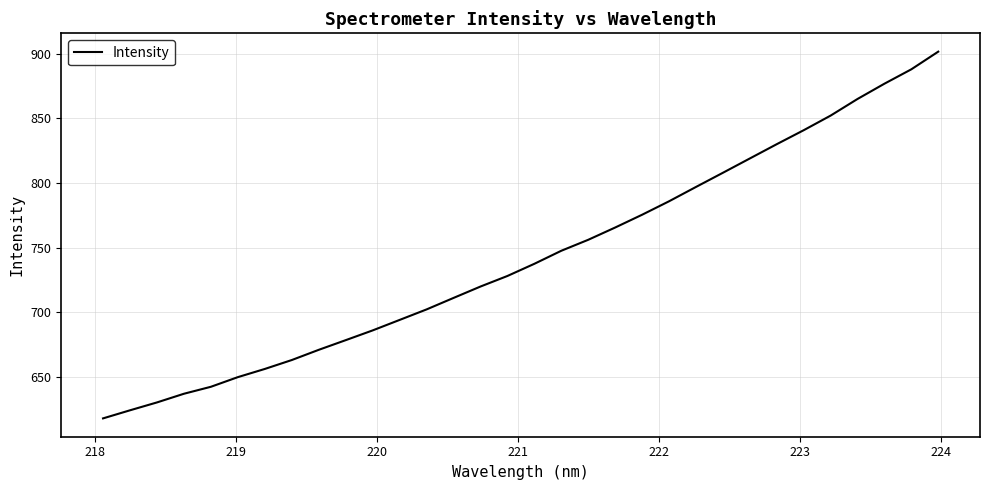

What is the difference between the maximum and minimum values?

283.5